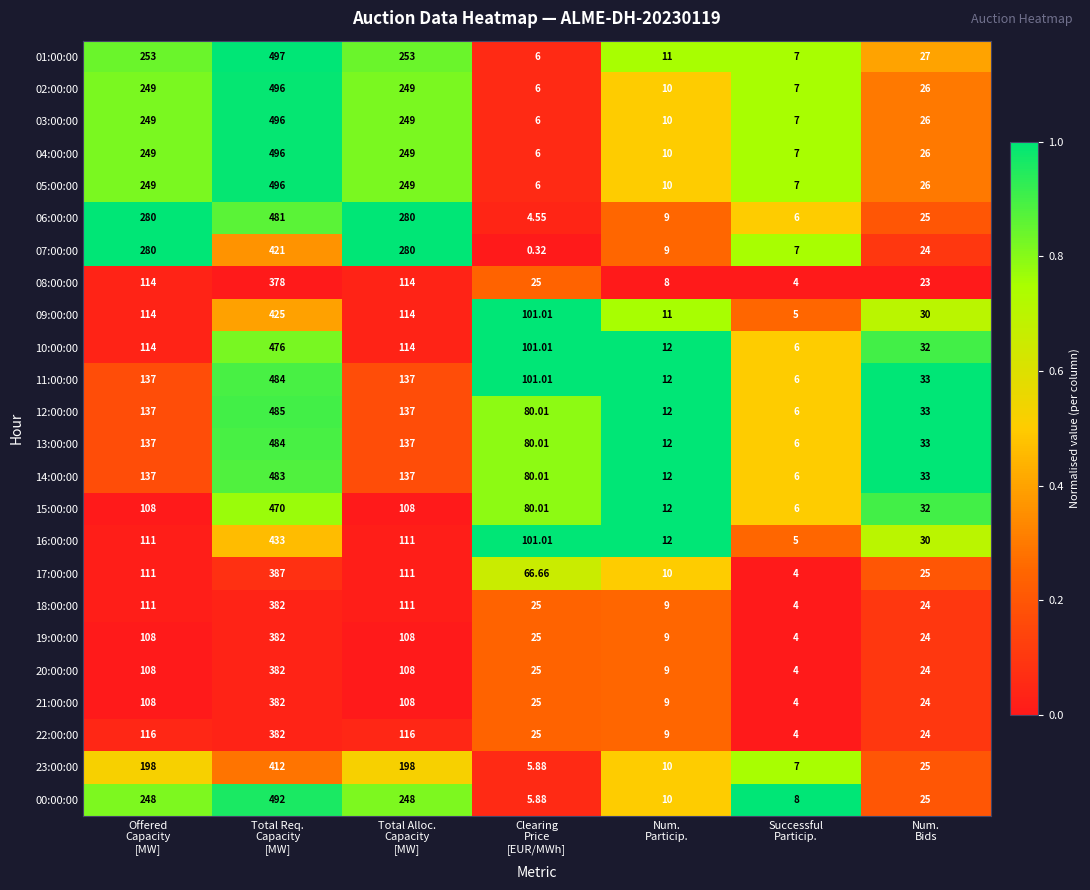

Which series has the widest spread of values?

01:00:00